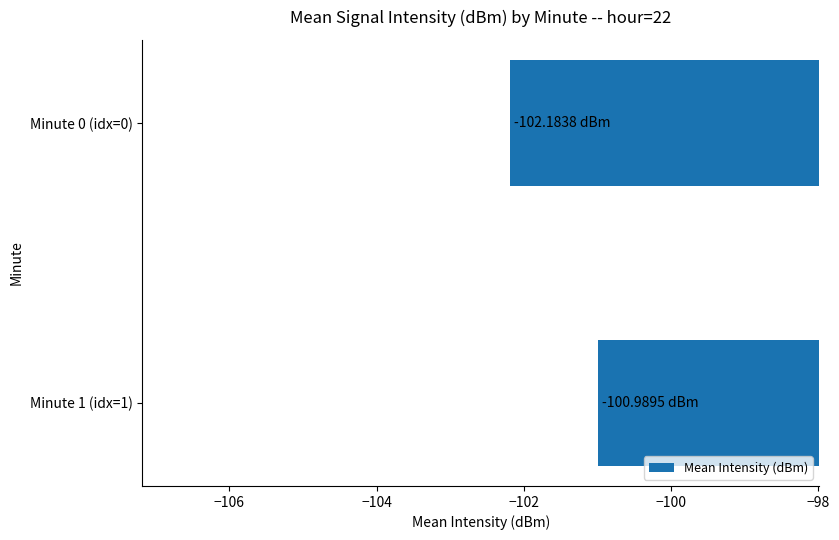

How many bars are there in total?

2